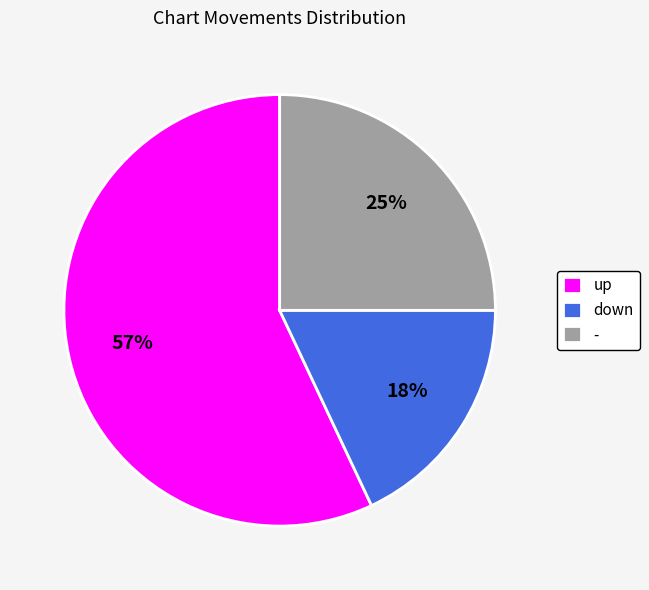

The - slice represents 34% of the pie. True or false?

False